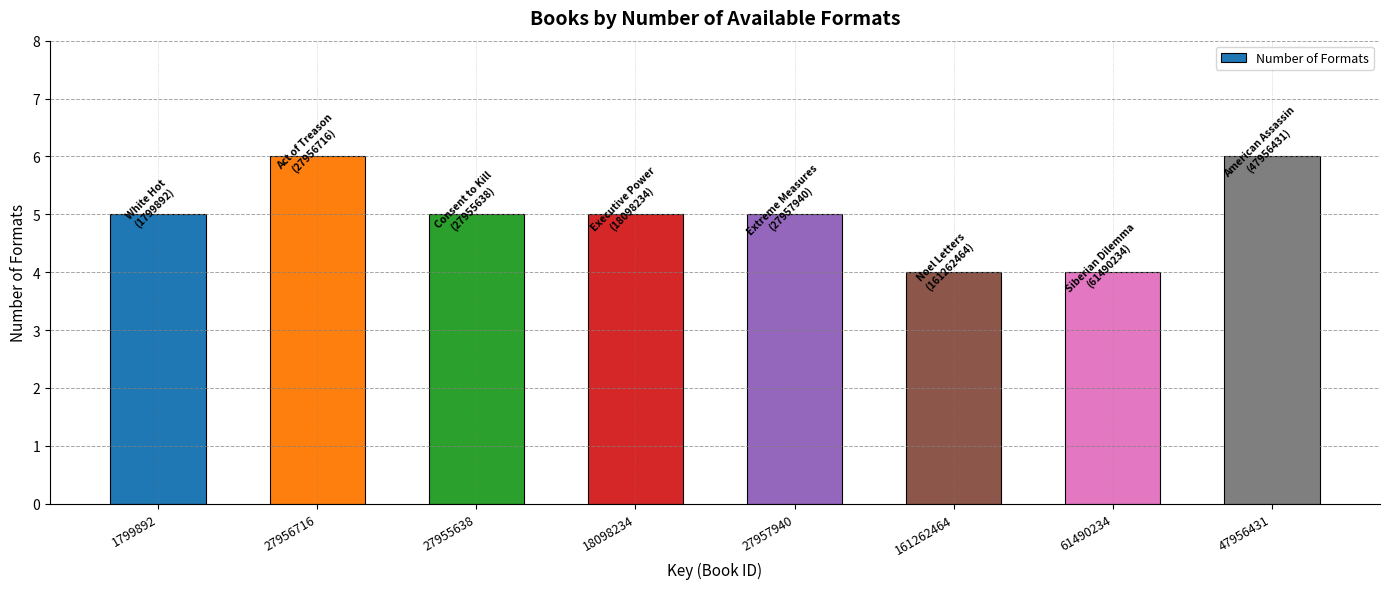

Reading left to right, list all the values displayed in this chart.

5	6	5	5	5	4	4	6